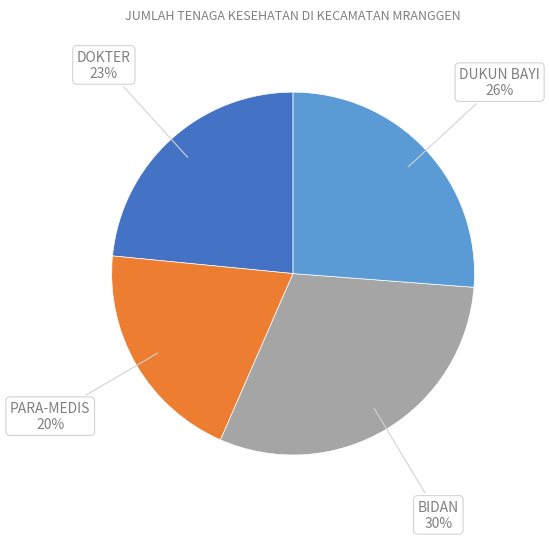

Is there any slice that represents more than half of the pie?

No